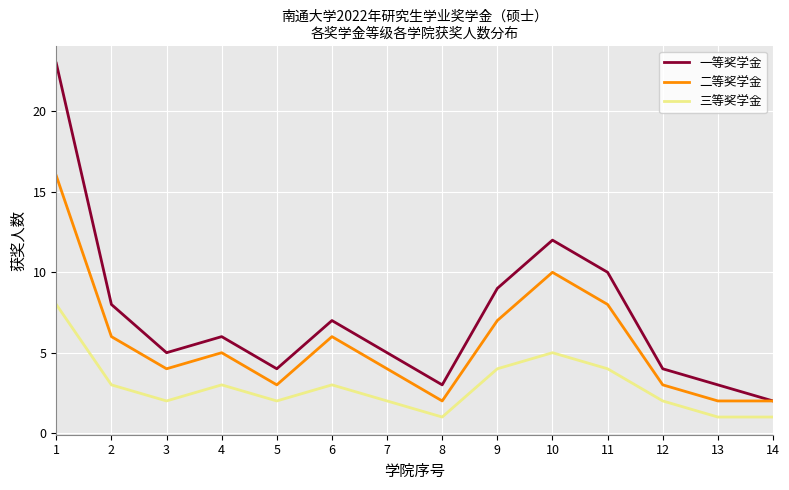

What is the total value across all series at 13?

6